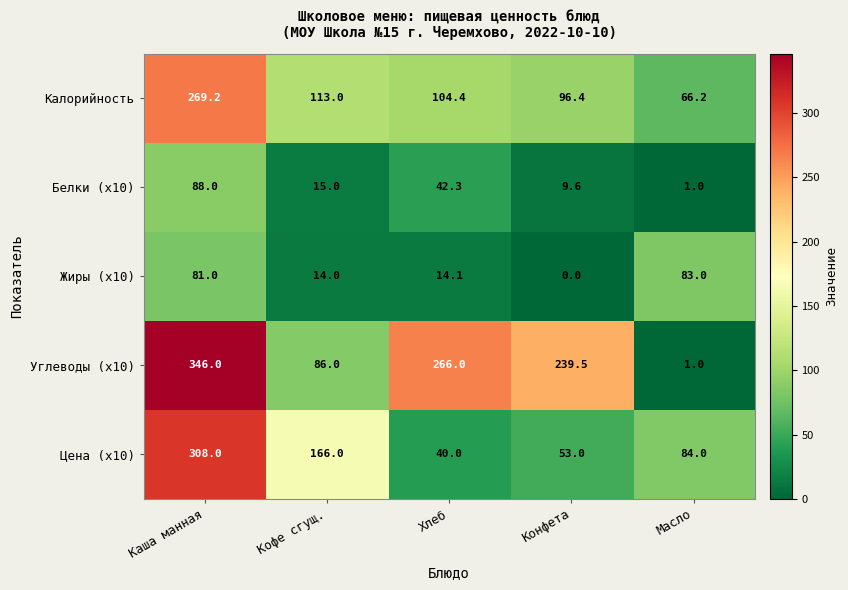

Read the Белки (x10) value at Кофе сгущ..

15.0